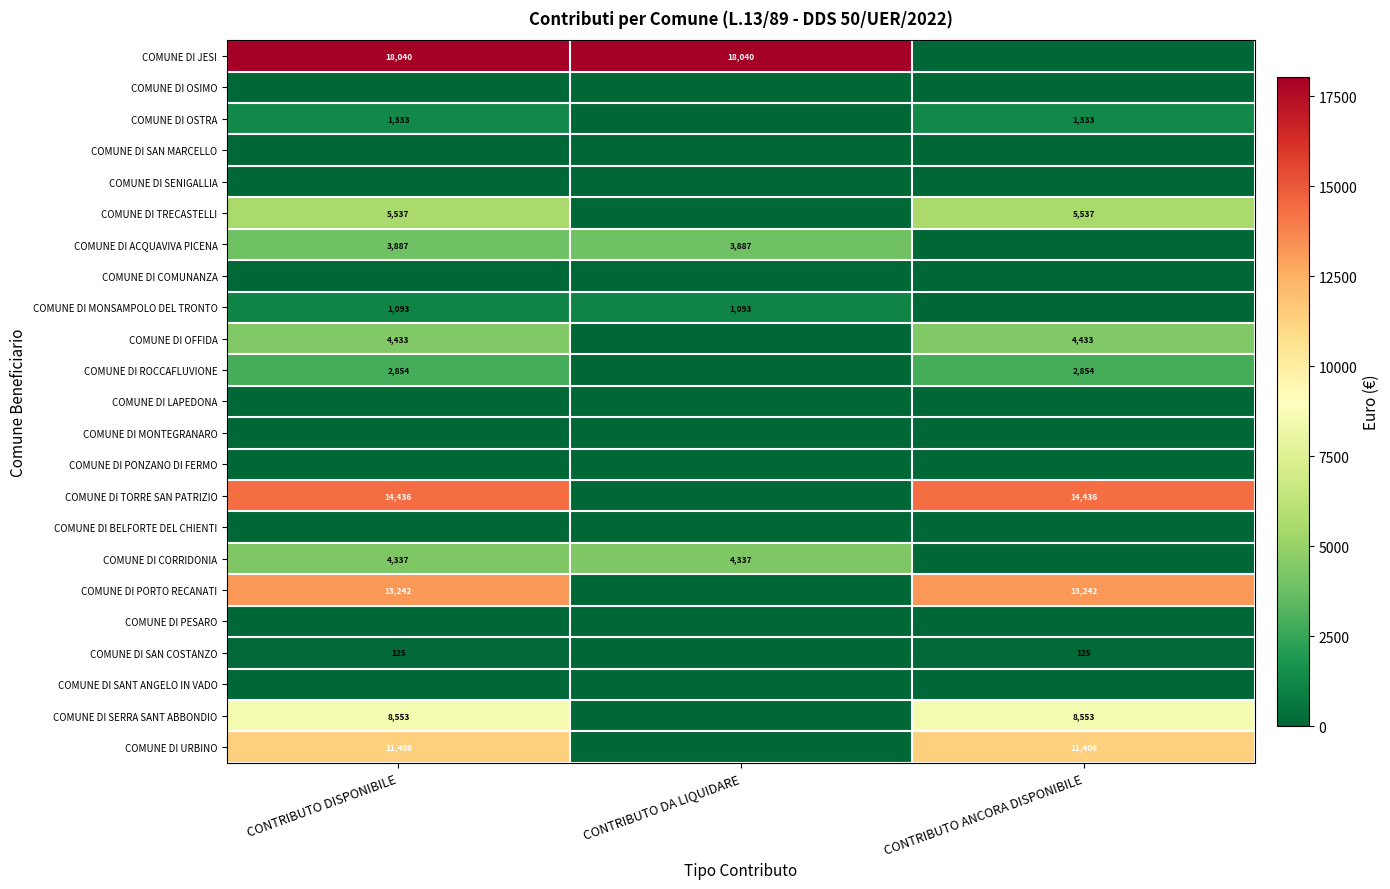

What is the maximum value shown in the chart?

18040.0